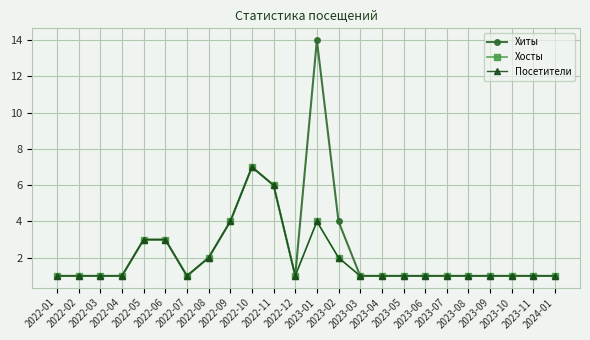

Rank the series at 2022-09 from highest to lowest value.

Хиты, Хосты, Посетители